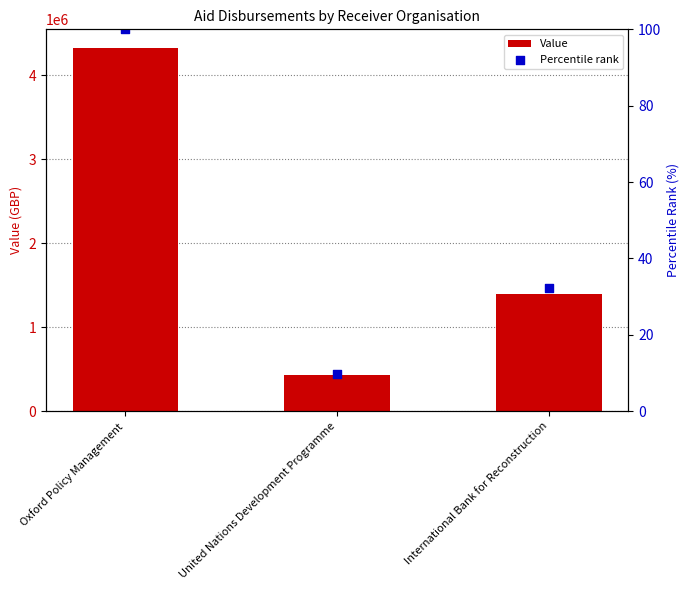

What is the total value across all series at Oxford Policy Management?

4332412.0